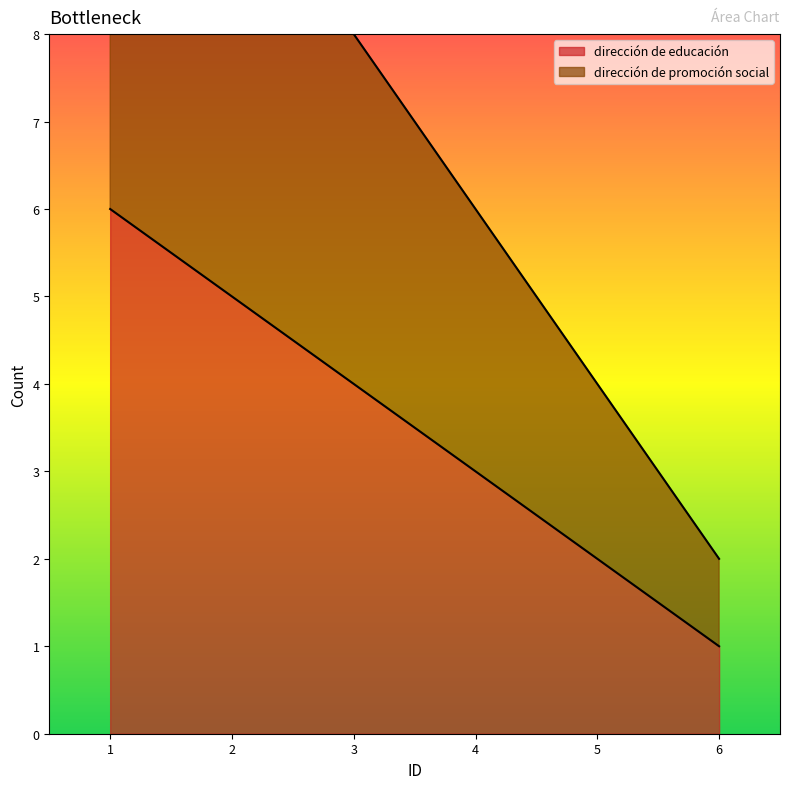

Count the dirección de educación values in the range 2 to 5.

4